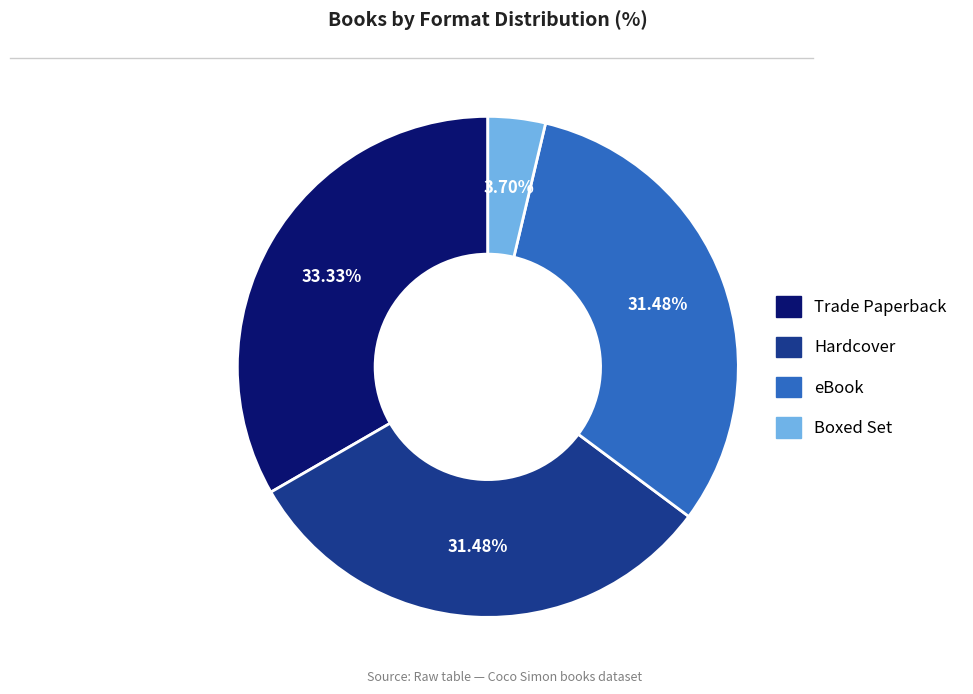

Does eBook account for over 50% of the chart?

No